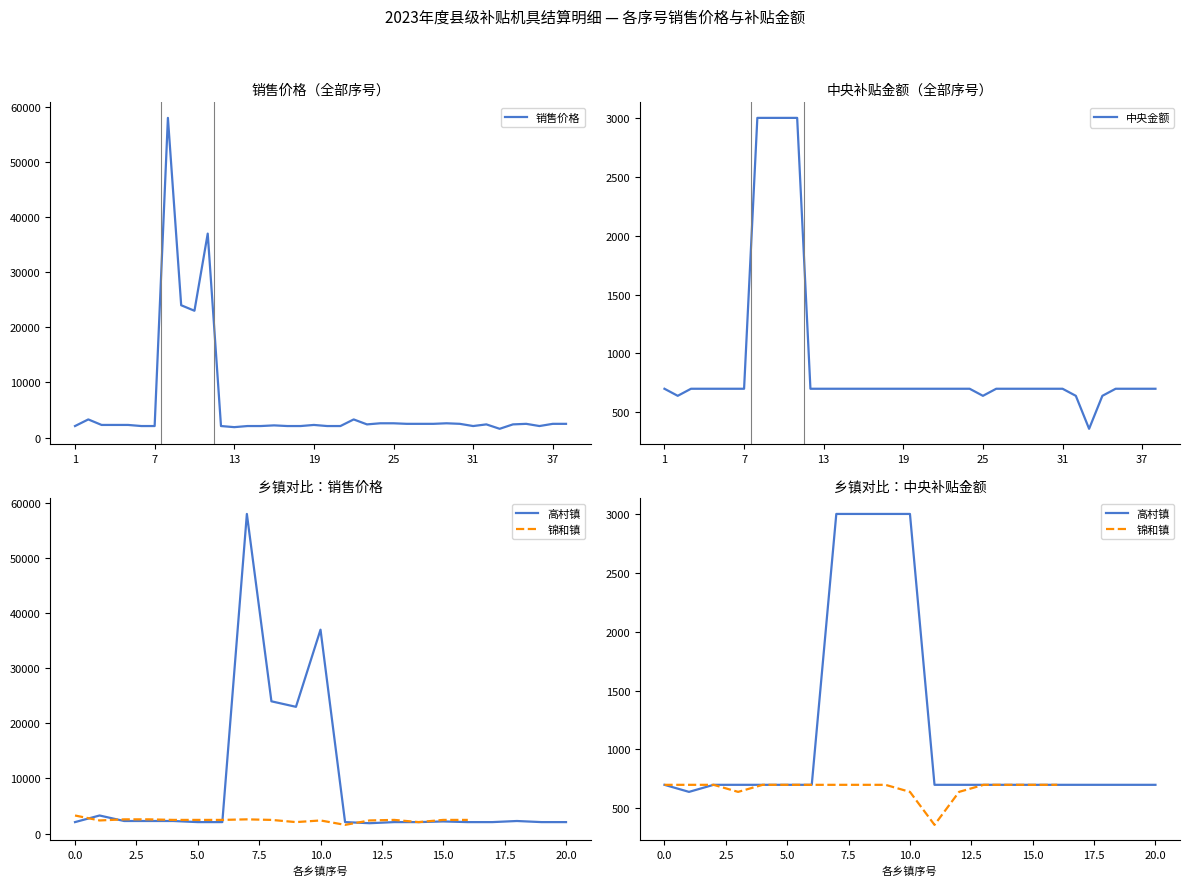

At which category does 中央金额 reach its first local valley?

2